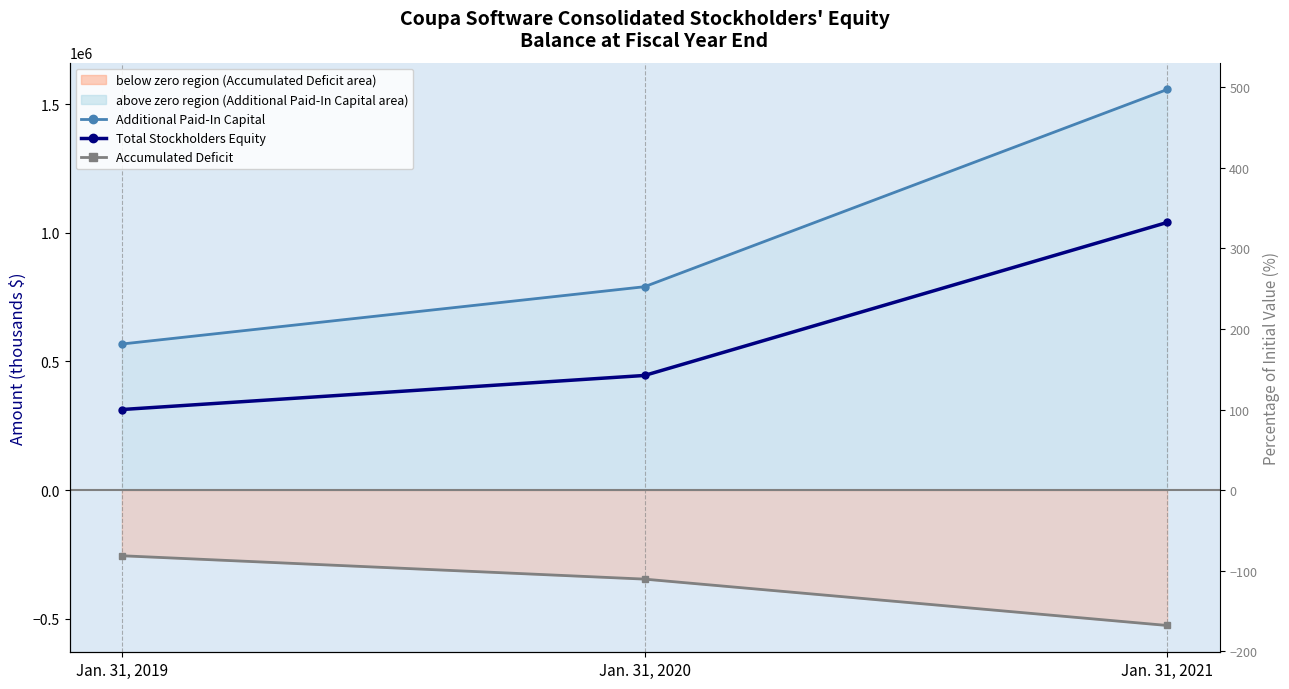

What is the value of the Accumulated Deficit point at the 1st from the left?

-254857